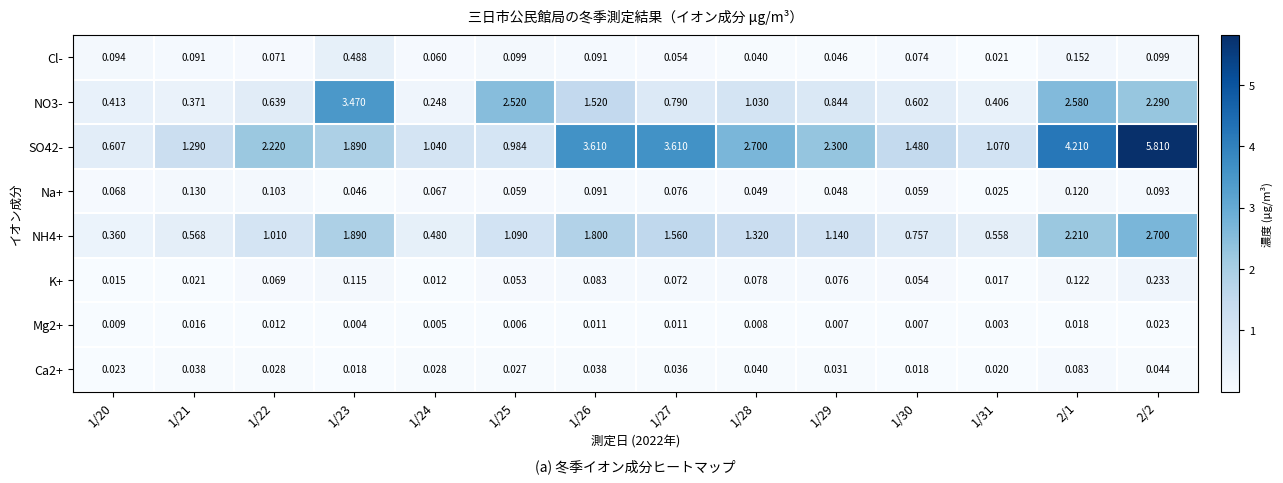

Rank the series at 1/26 from lowest to highest value.

Mg2+, Ca2+, K+, Na+, Cl-, NO3-, NH4+, SO42-